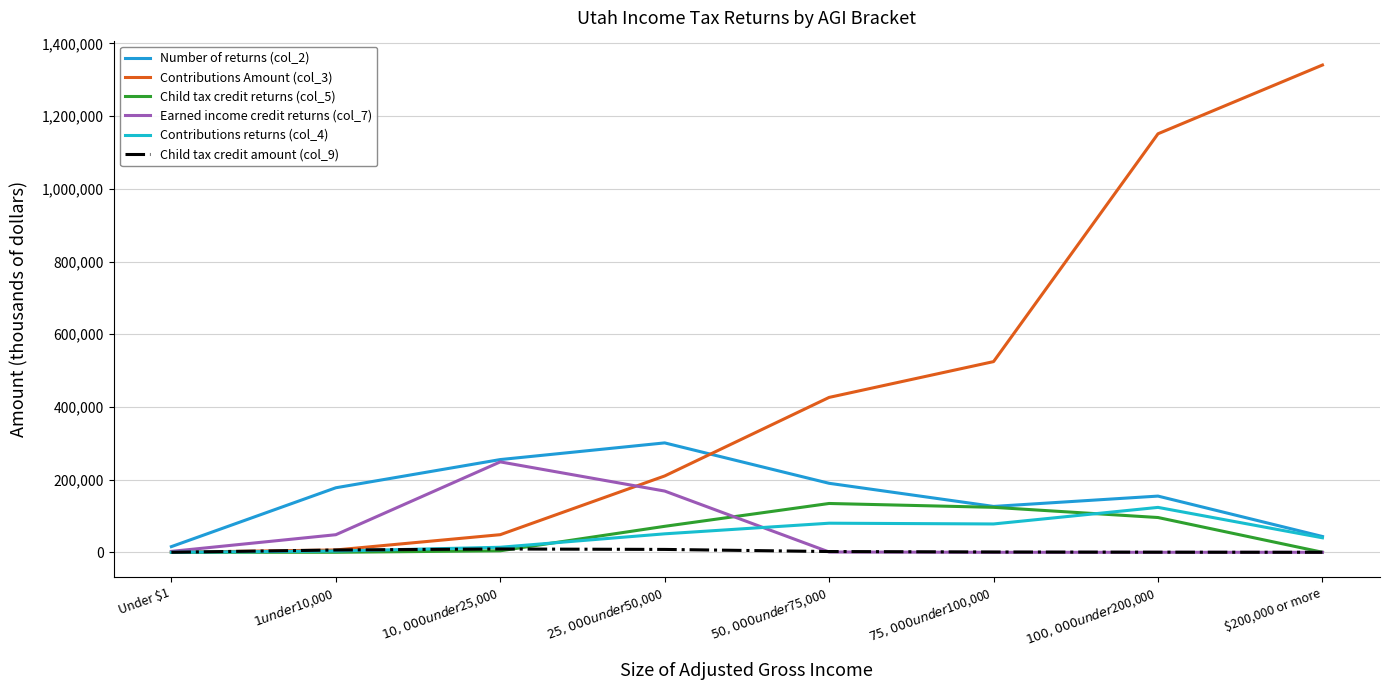

What is the difference between the Child tax credit returns (col_5) values at Under $1 and $75,000 under $100,000?

123737